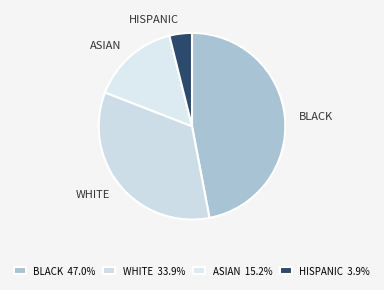

Does any single category account for the majority?

No